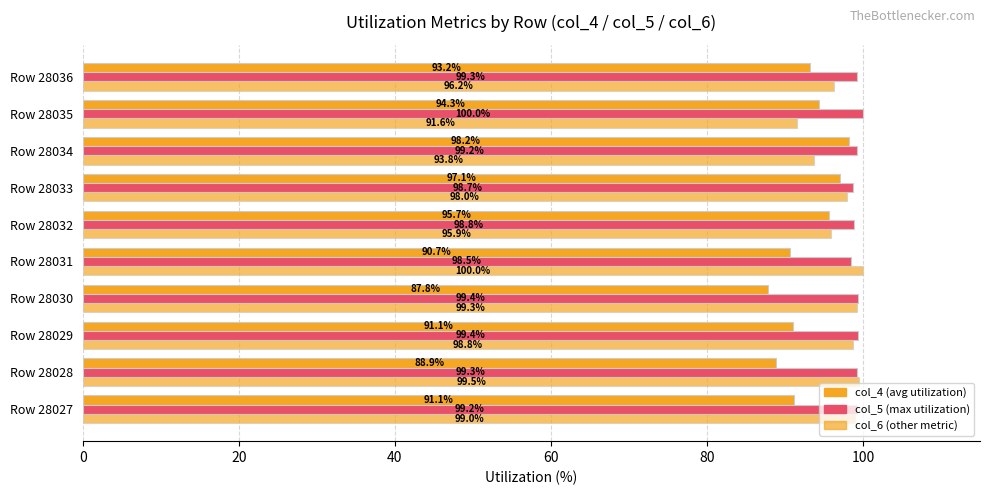

How many categories are shown in the chart?

10